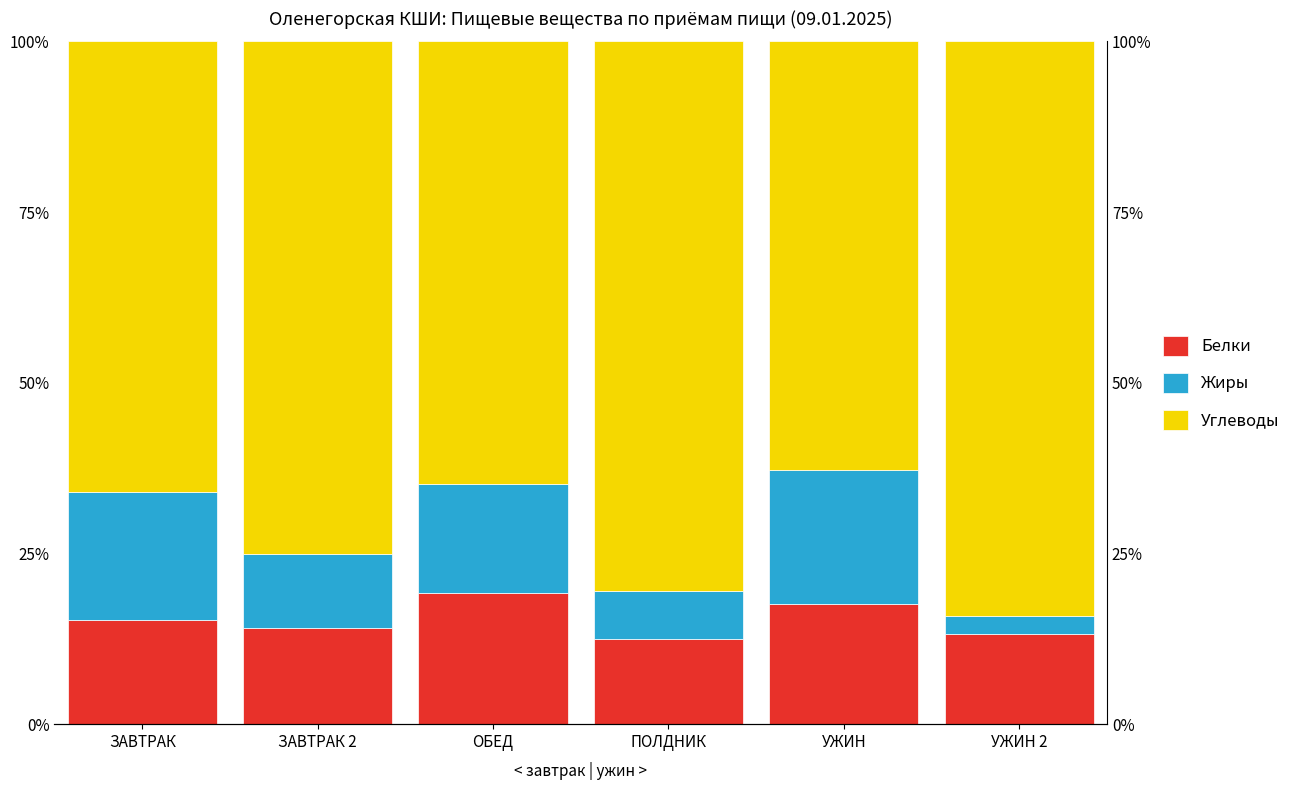

Reading right to left, list all the values displayed in this chart.

Белки: 13.2	17.7	12.5	19.3	14.1	15.2
Жиры: 2.7	19.5	7.0	15.8	10.9	18.7
Углеводы: 84.2	62.8	80.5	64.9	75.0	66.0